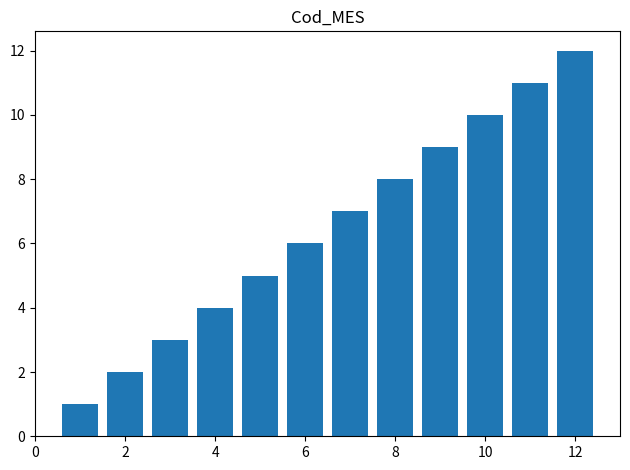

What is the maximum value shown in the chart?

12